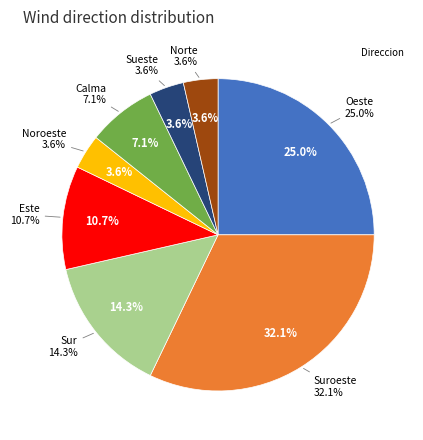

What percentage is the Noroeste slice, to the nearest percent?

4%